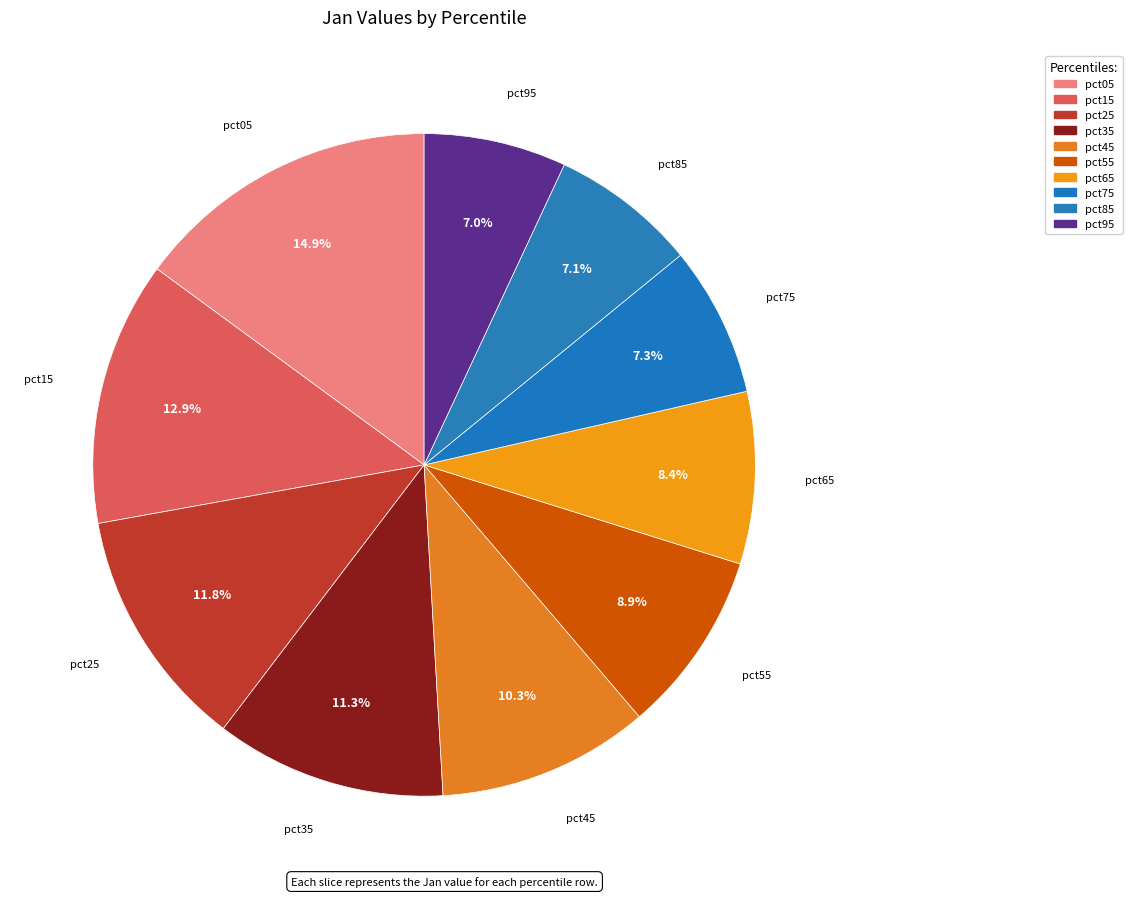

To the nearest percent, what percentage of the pie is pct05?

15%